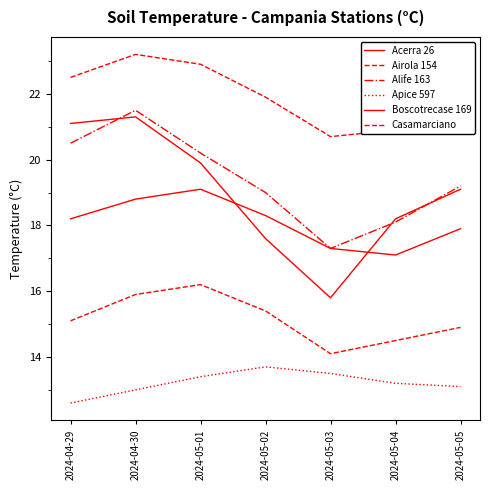

What is the highest value of the Apice 597 series?

13.7